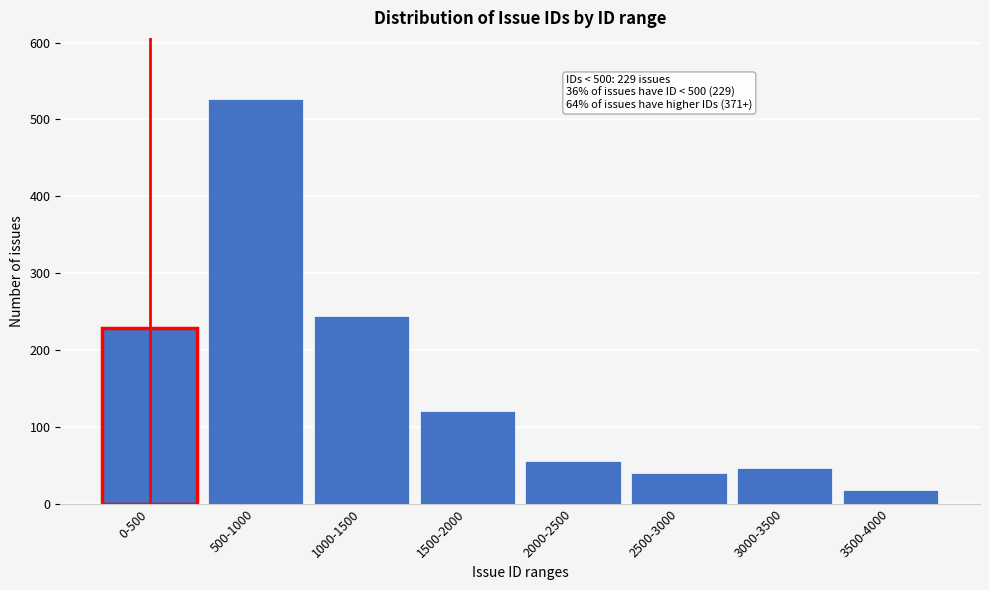

Reading left to right, extract all data points from this chart.

0-500=229	500-1000=527	1000-1500=244	1500-2000=120	2000-2500=55	2500-3000=40	3000-3500=47	3500-4000=18